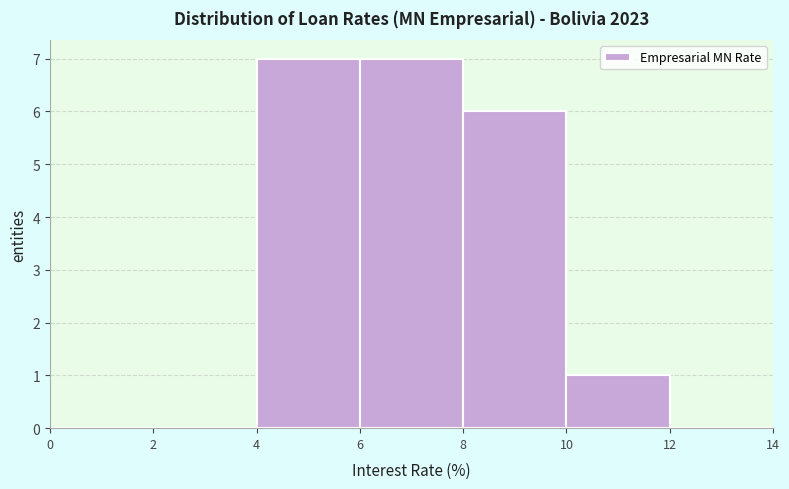

Reading left to right, list every bar in this chart as the range it spans on the x-axis followed by its height. The values are not printed on the chart, so give them approximately, as read against the axis.

0 to 2: 0
2 to 4: 0
4 to 6: 7
6 to 8: 7
8 to 10: 6
10 to 12: 1
12 to 14: 0